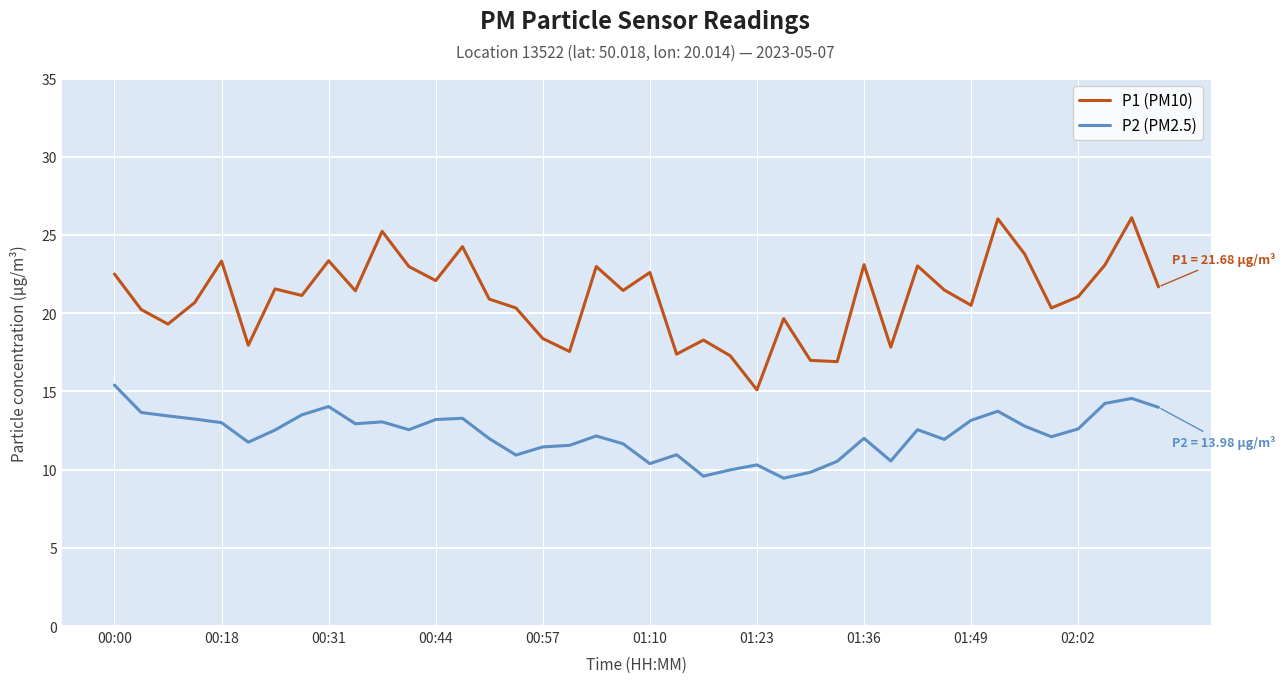

Which series has the largest range (max minus min)?

P1 (PM10)